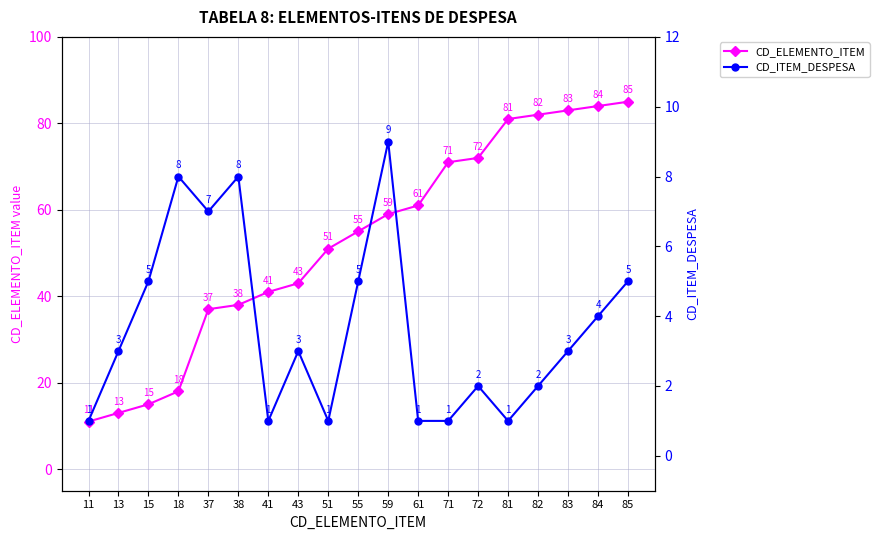

How many CD_ITEM_DESPESA values are between 1 and 5?

15